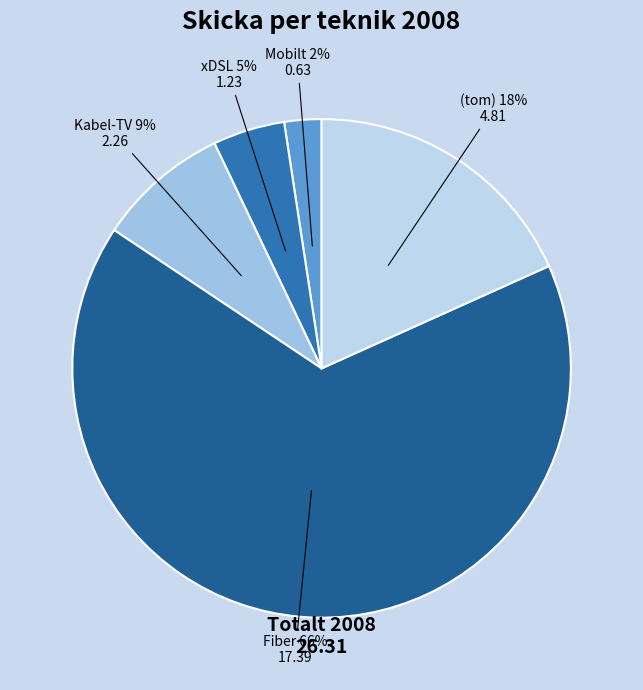

How many slices are in this pie chart?

5